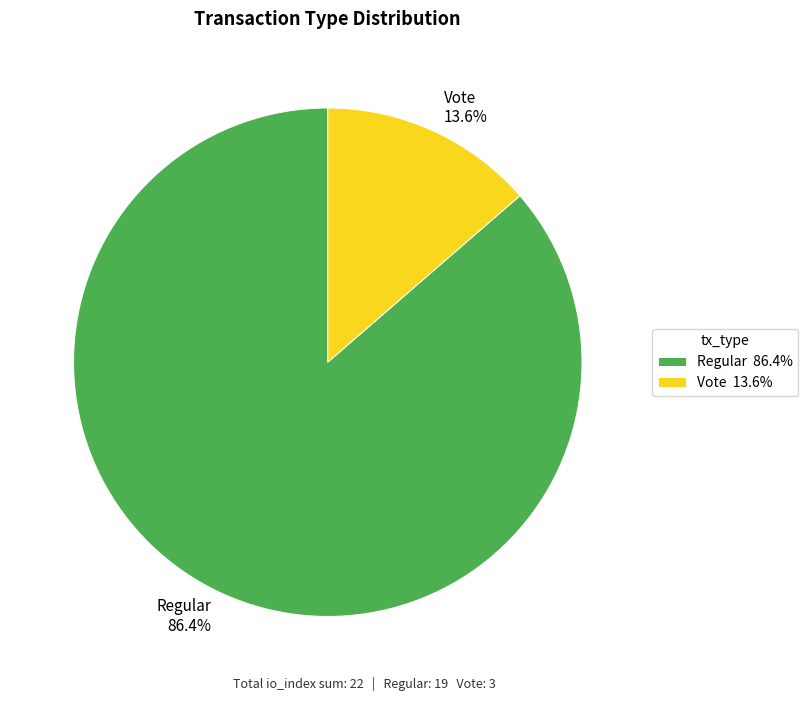

How many segments does this pie chart have?

2